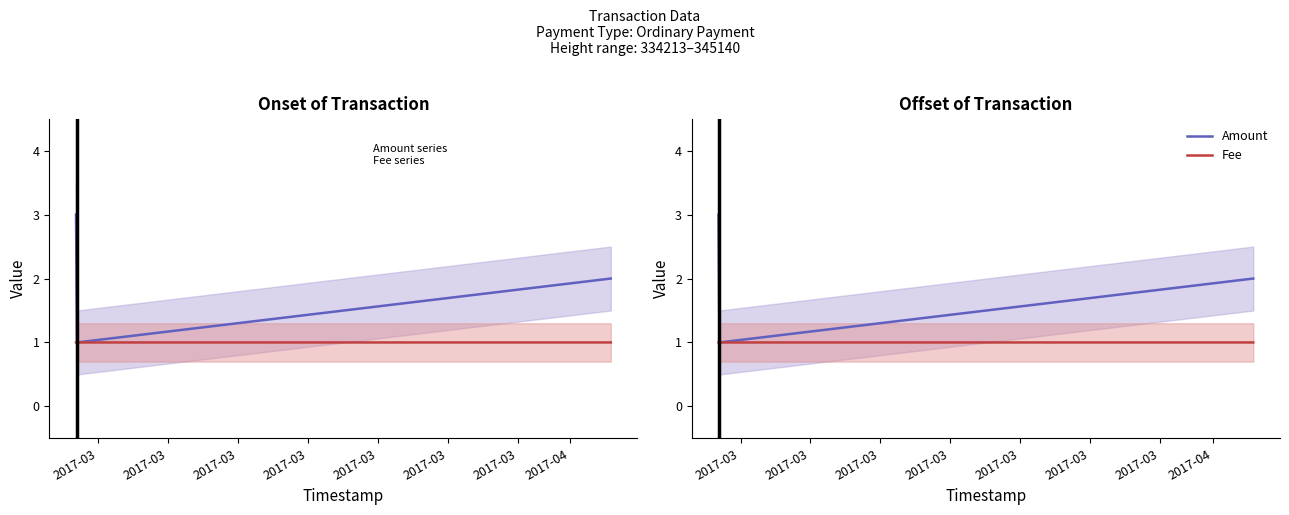

Reading right to left, what are all the values shown in this chart?

Amount: 2.0	1.0	3.0
Fee: 1.0	1.0	1.0